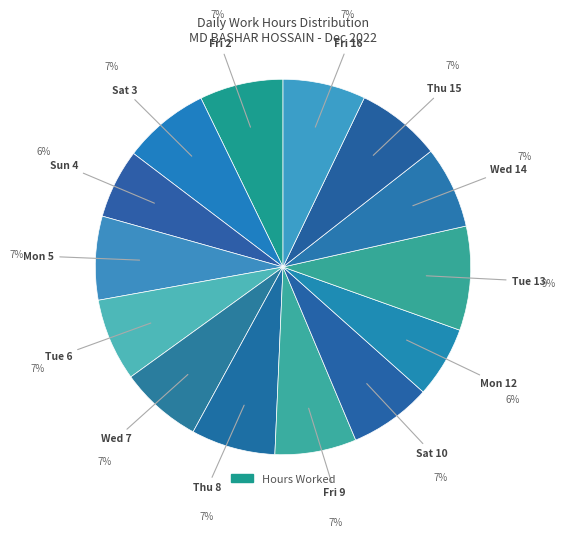

Count the number of slices in the pie.

14